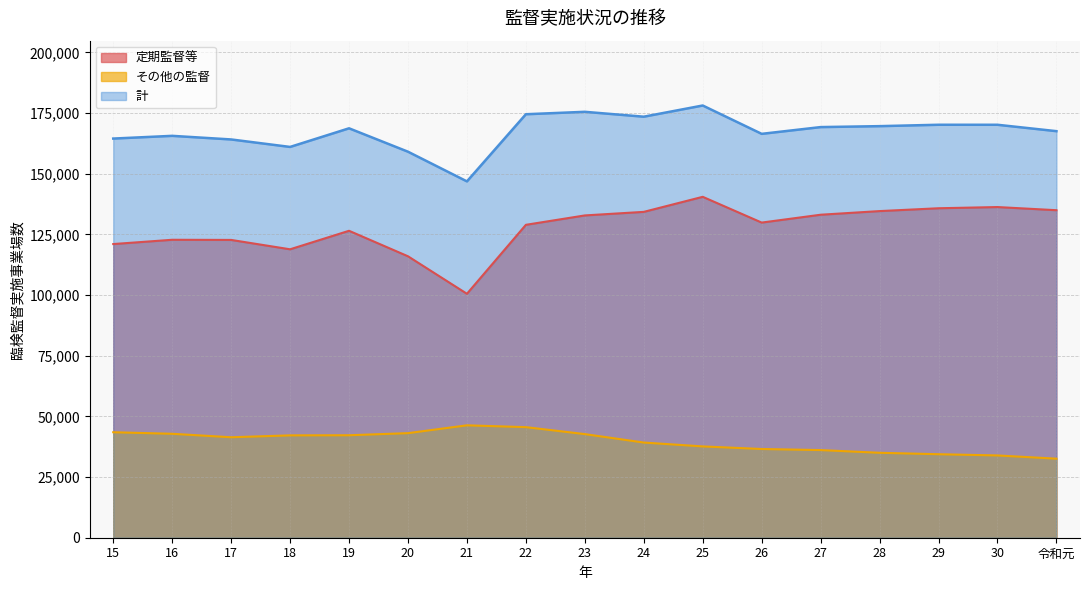

At how many categories does at least one series exceed 46815?

17